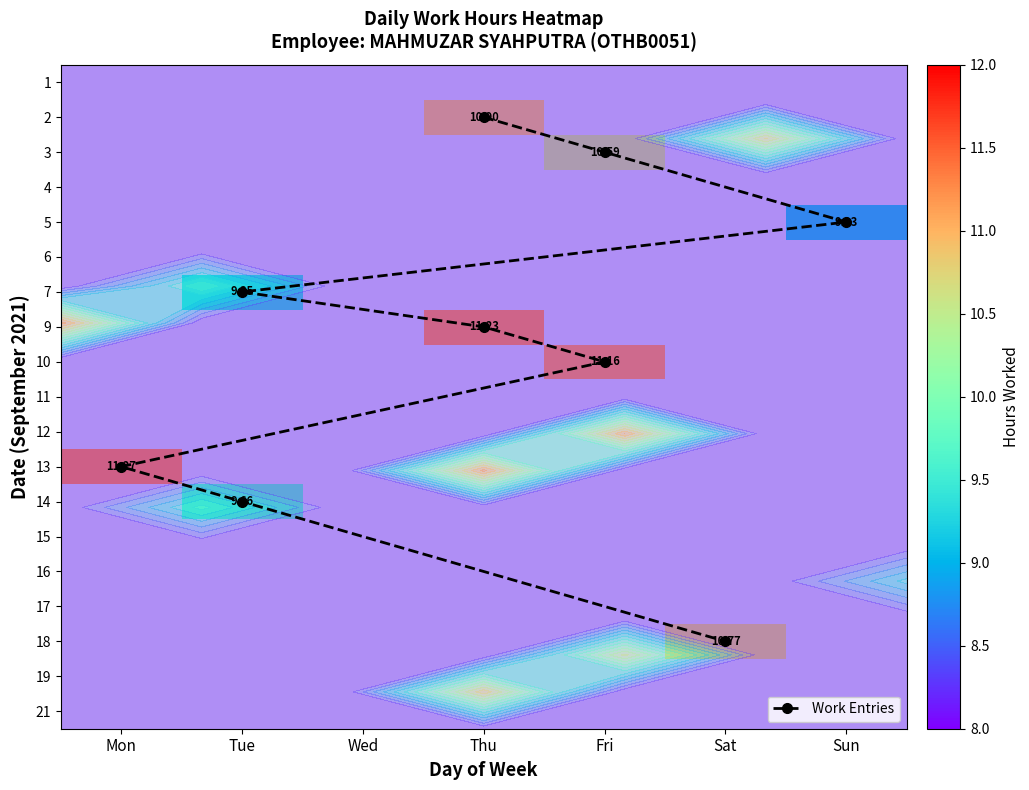

Between 5 and 4, which is larger?

5